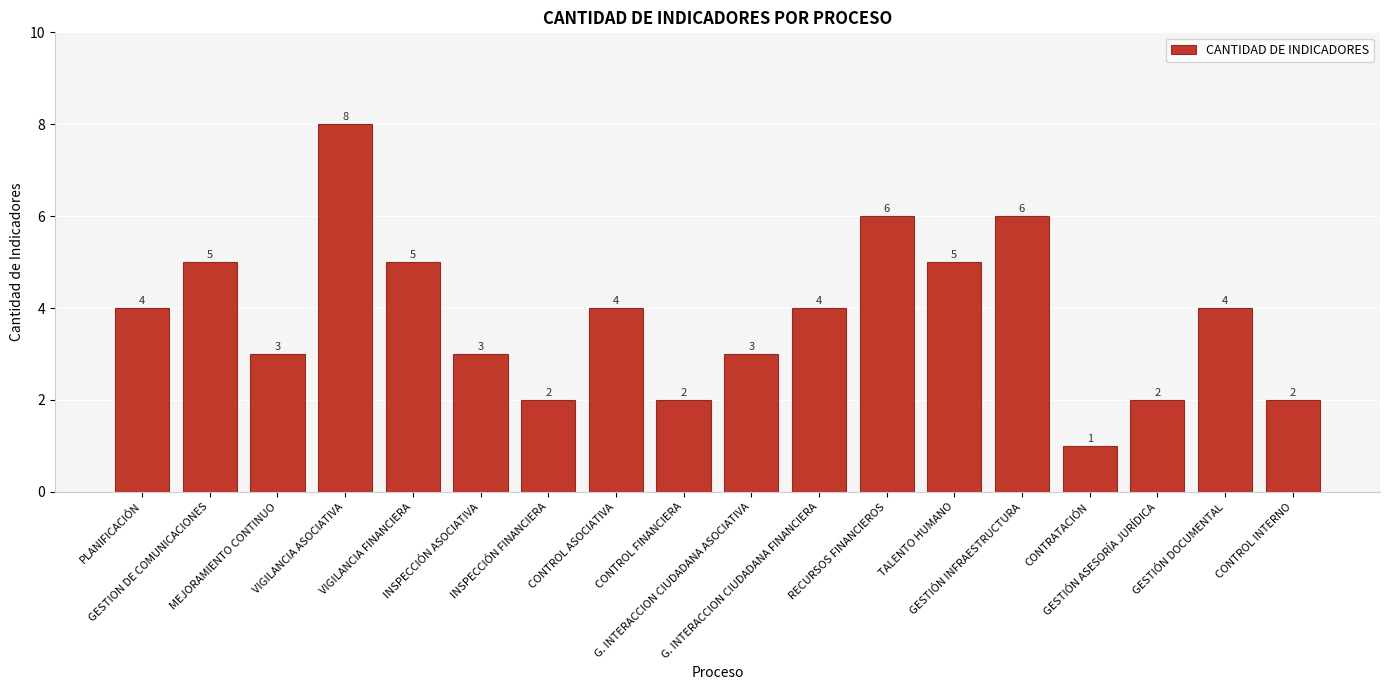

What is the greatest value displayed?

8